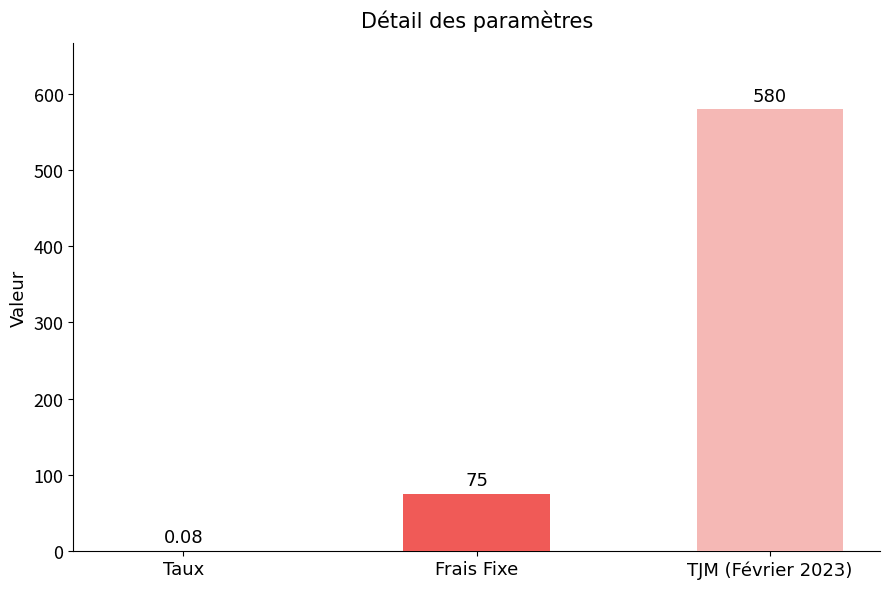

At which label is the value closest to 290?

Frais Fixe